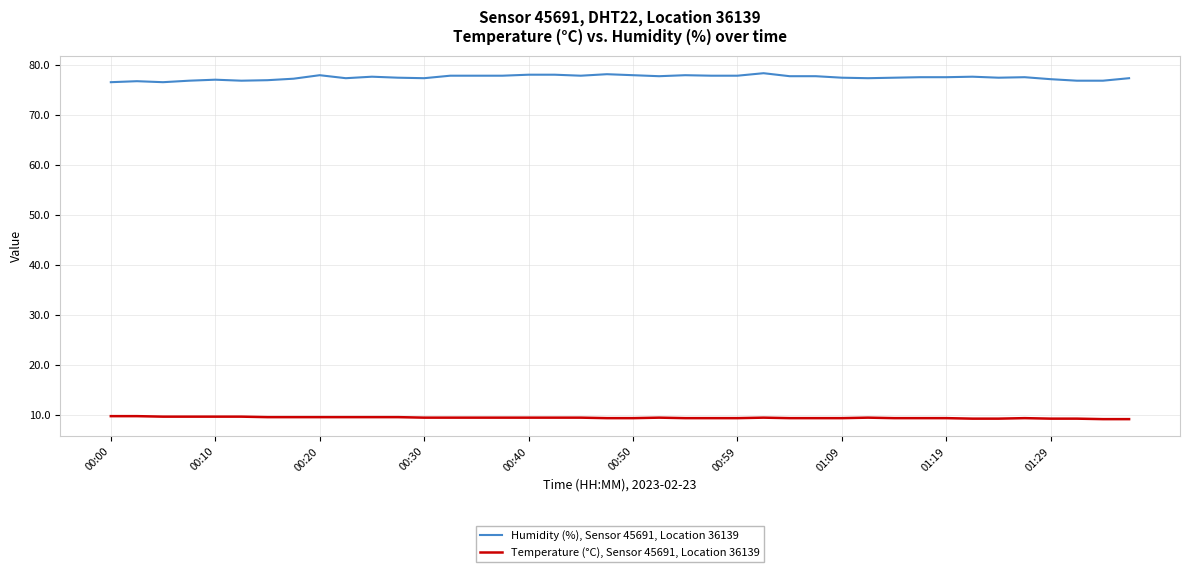

List the series in order of their overall mean, lowest first.

Temperature (°C), Sensor 45691, Location 36139, Humidity (%), Sensor 45691, Location 36139